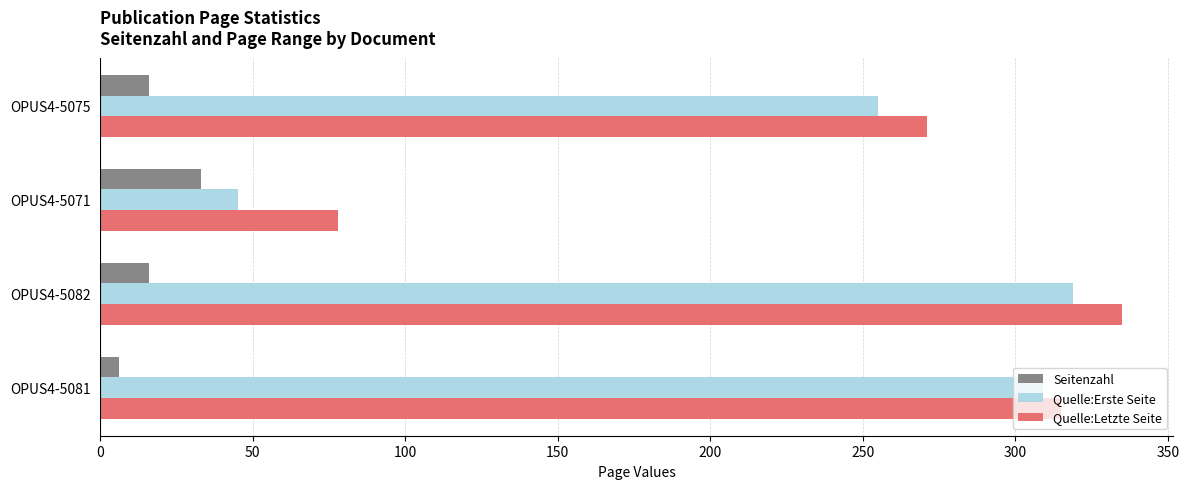

What is the sum of all Quelle:Letzte Seite values?

999